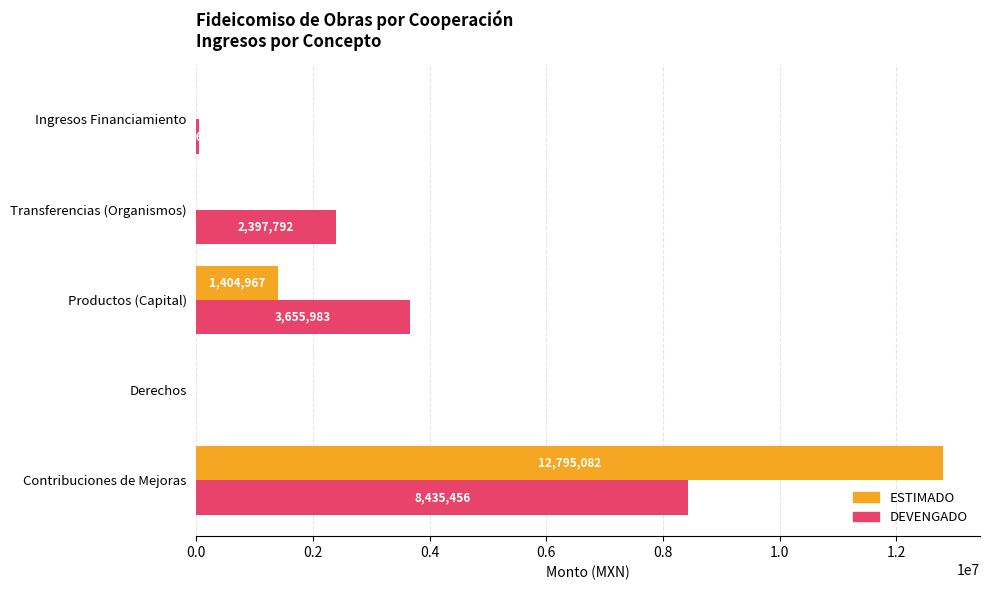

What is the sum of all ESTIMADO values?

14200049.0